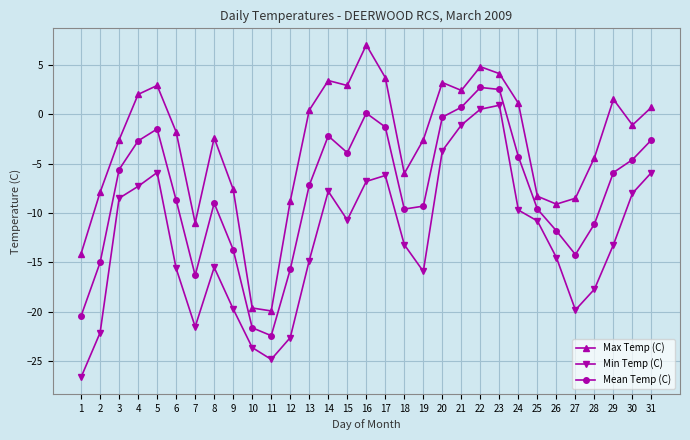

Where is Max Temp (C) nearest to the value -6?

18